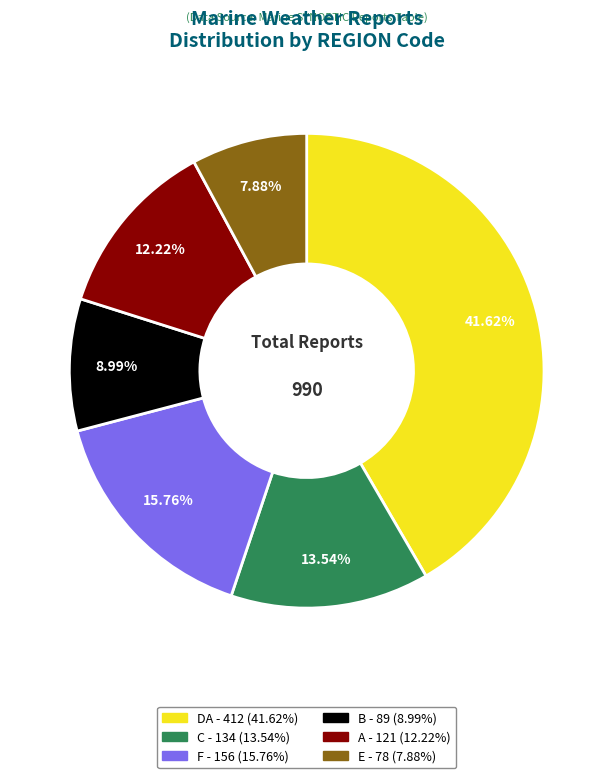

Does any single category account for the majority?

No